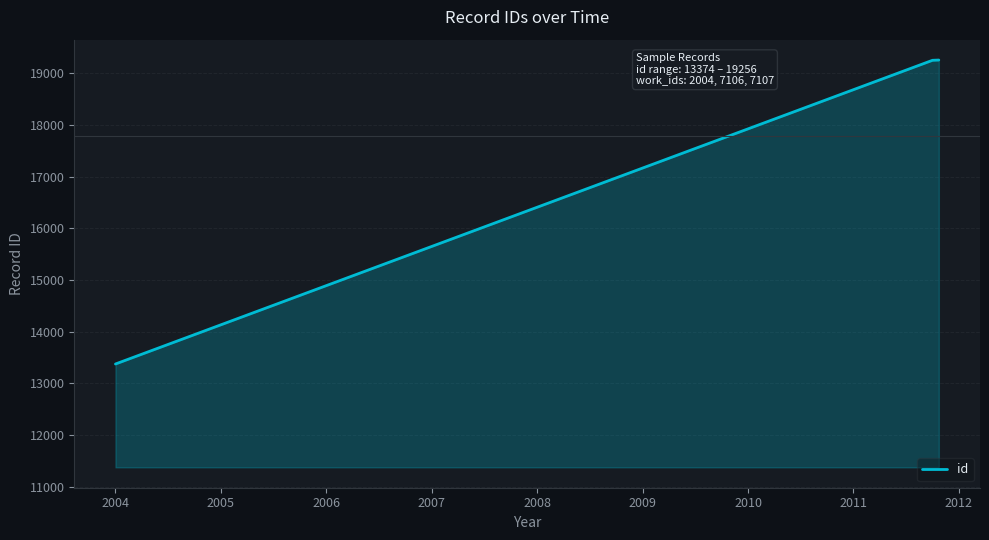

What is the smallest value displayed?

13374